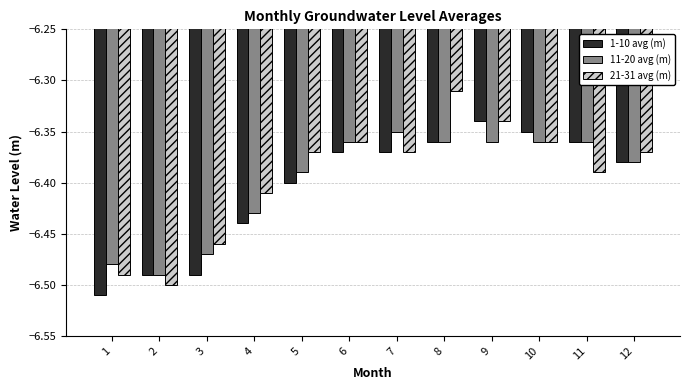

Where is 1-10 avg (m) nearest to the value -6?

9